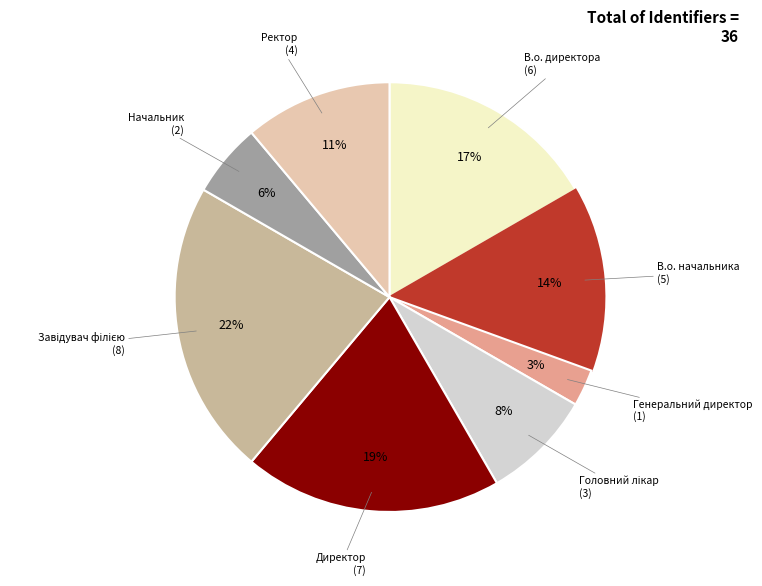

What percentage is the Ректор slice, to the nearest percent?

11%